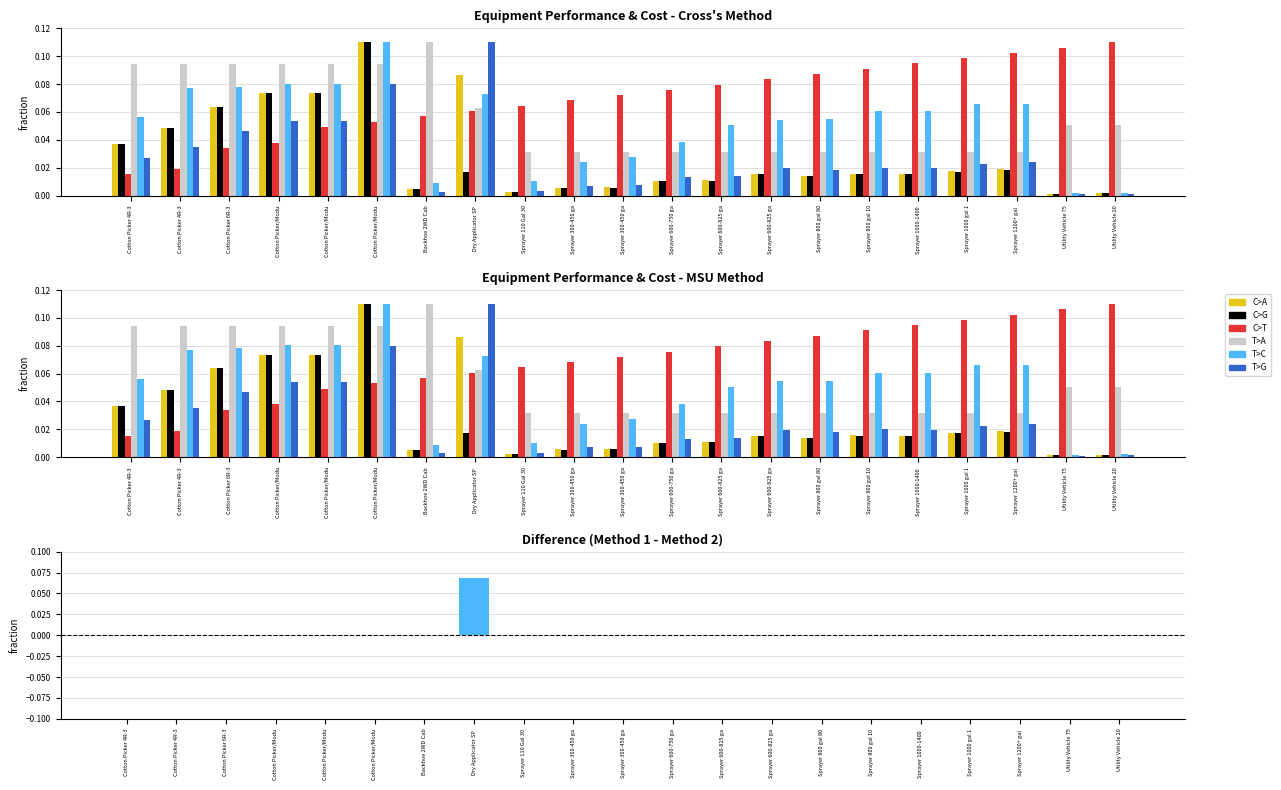

At Sprayer 1200+ gal, list the series in order from largest to smallest.

C>T, T>C, T>A, T>G, C>A, C>G